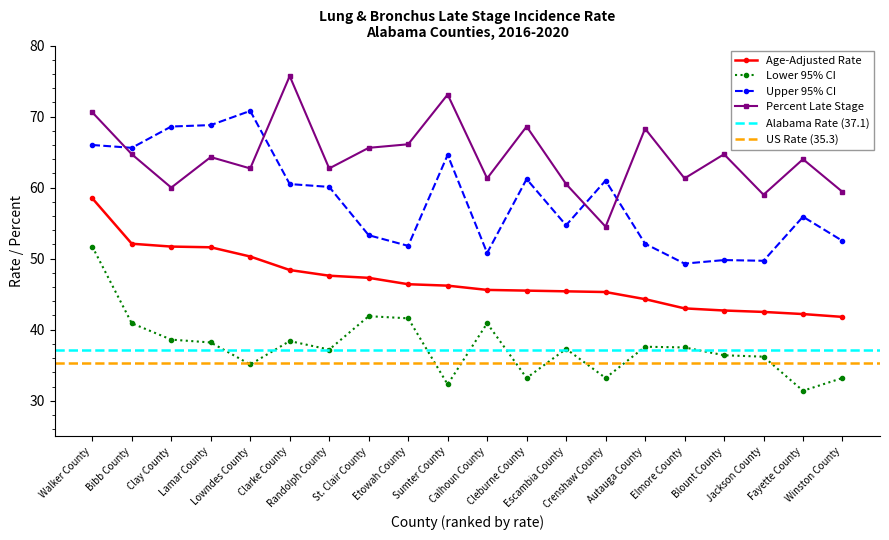

What is the total value across all series at Calhoun County?

198.6